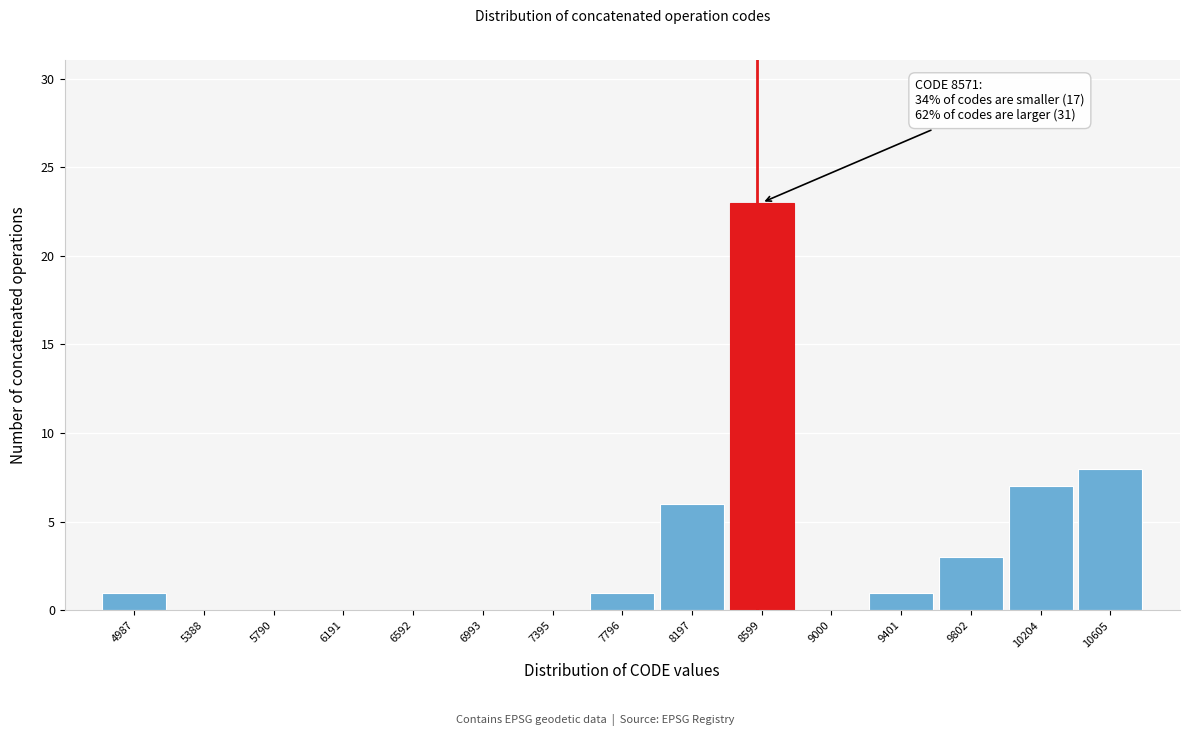

Over which range of the x-axis is the bar tallest?

8400 to 8800